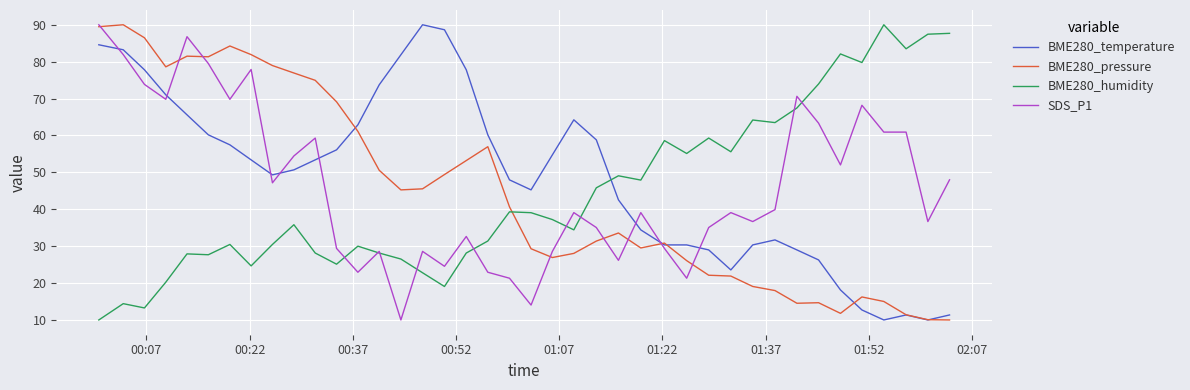

What are all the series names shown in the legend?

BME280_temperature, BME280_pressure, BME280_humidity, SDS_P1